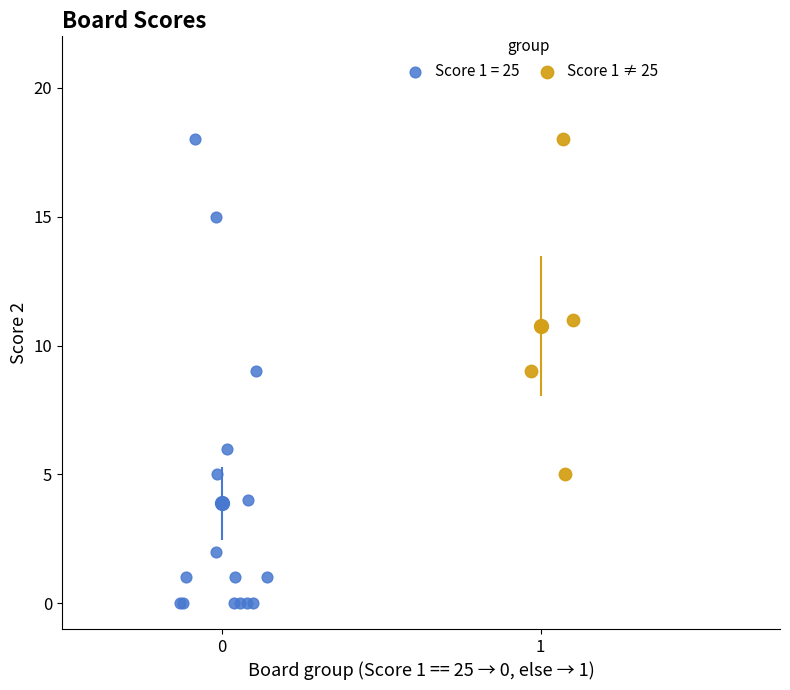

Which series contains the lowest Y value?

Score 1 = 25